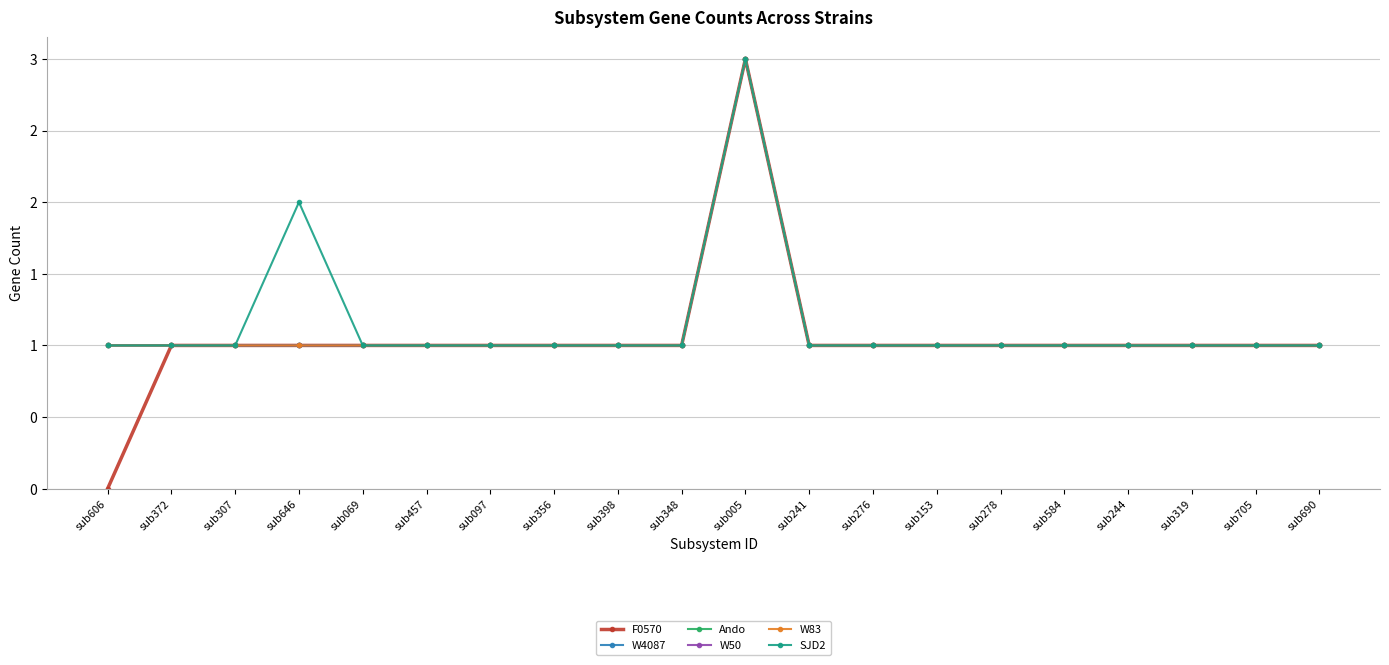

Is this an area chart (filled region under the line)?

No